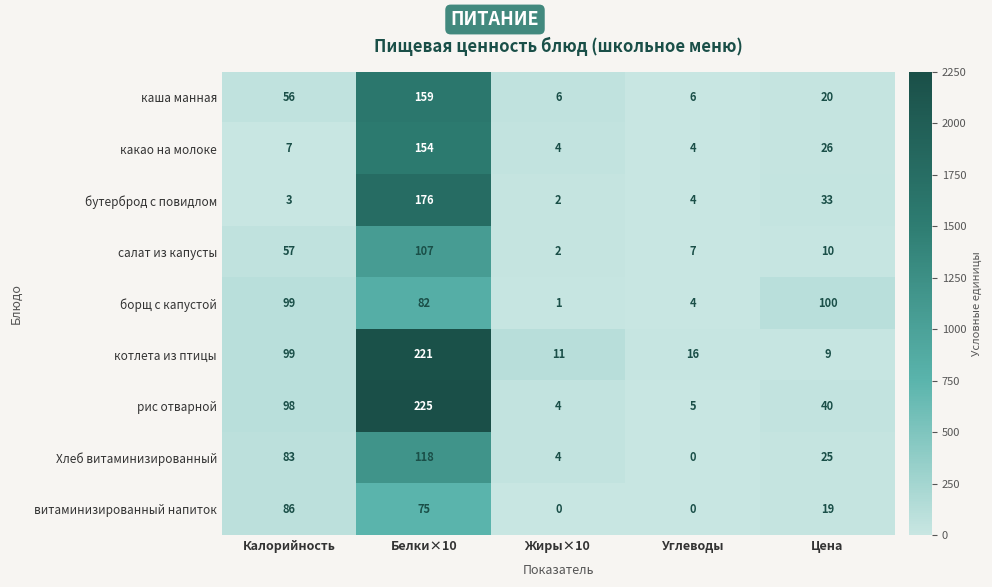

The value of рис отварной at Калорийность is 20. True or false?

False